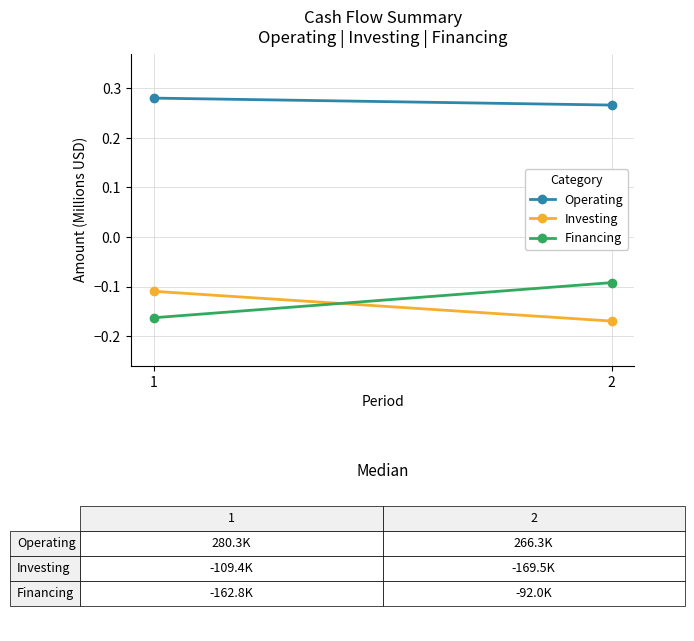

Rank the series at 2 from lowest to highest value.

Investing, Financing, Operating